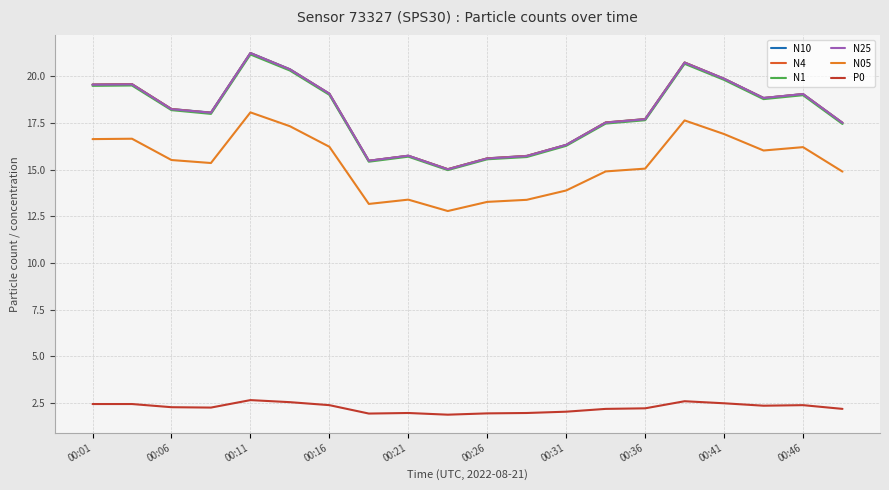

How many lines are shown in the chart?

6